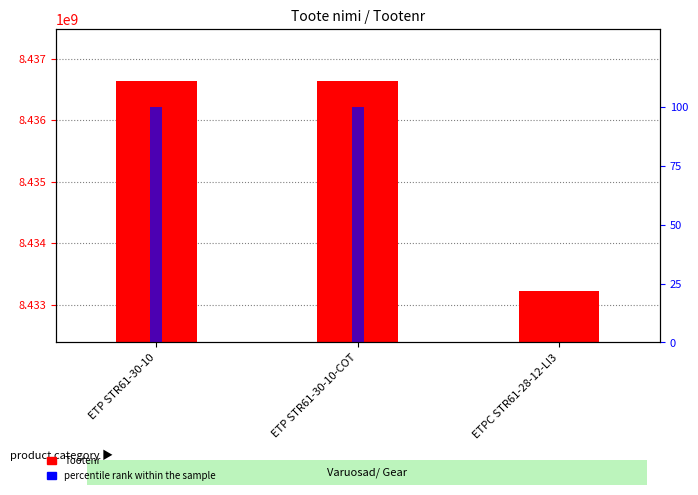

What are all the series names shown in the legend?

Tootenr, percentile rank within the sample